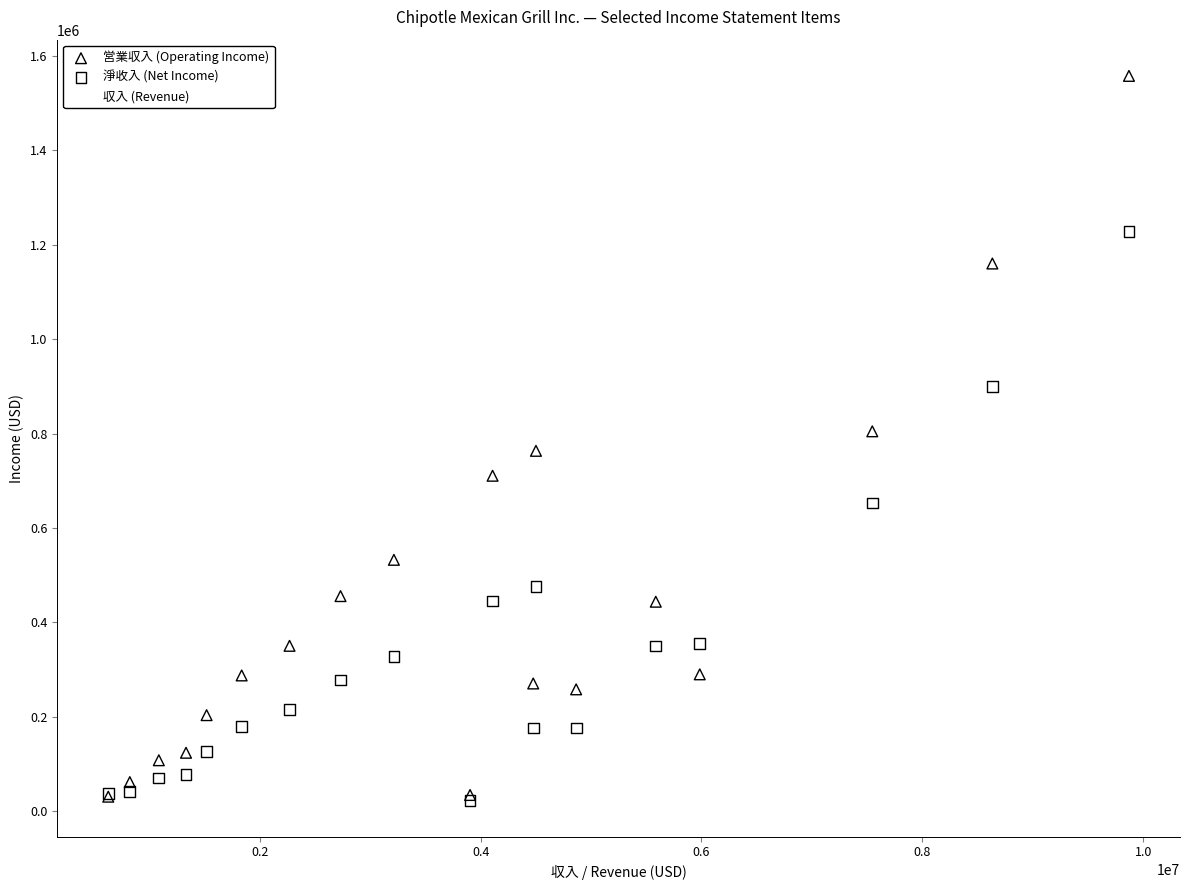

In the 淨收入 (Net Income) series, what Y value is closest to 625837?

652984